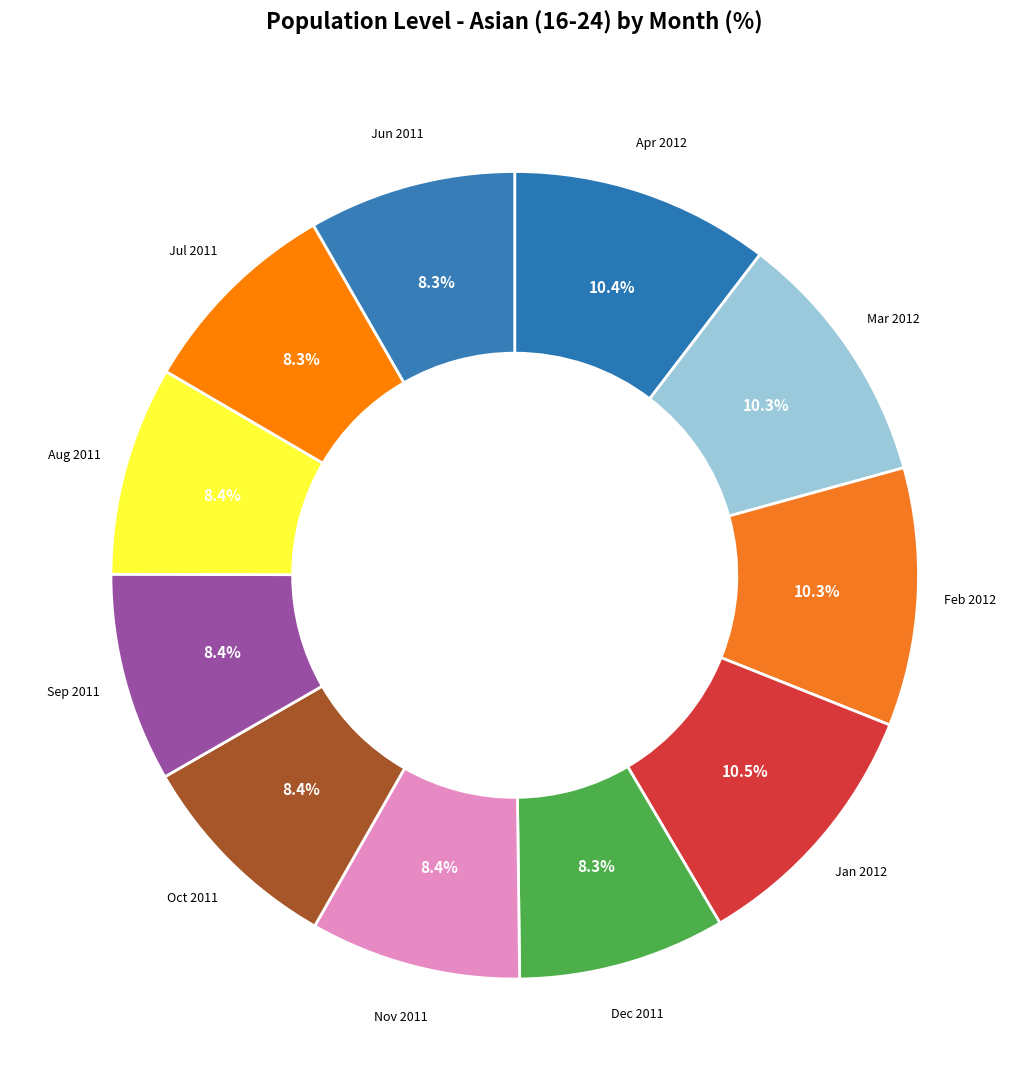

Is there a majority slice in this chart?

No